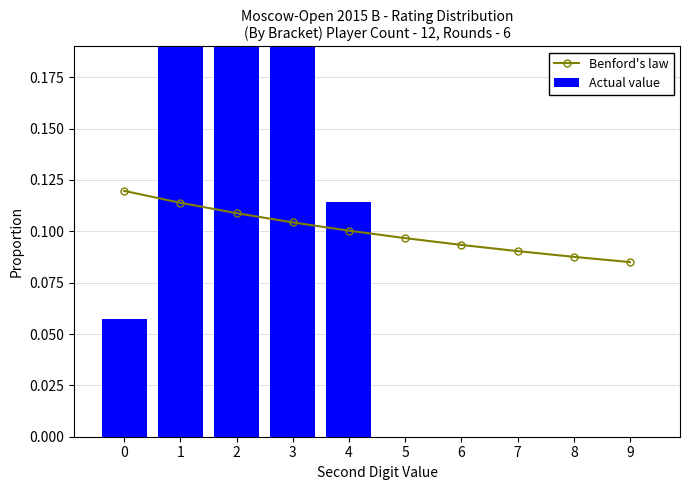

Count the Benford's law values in the range 0 to 1.

10